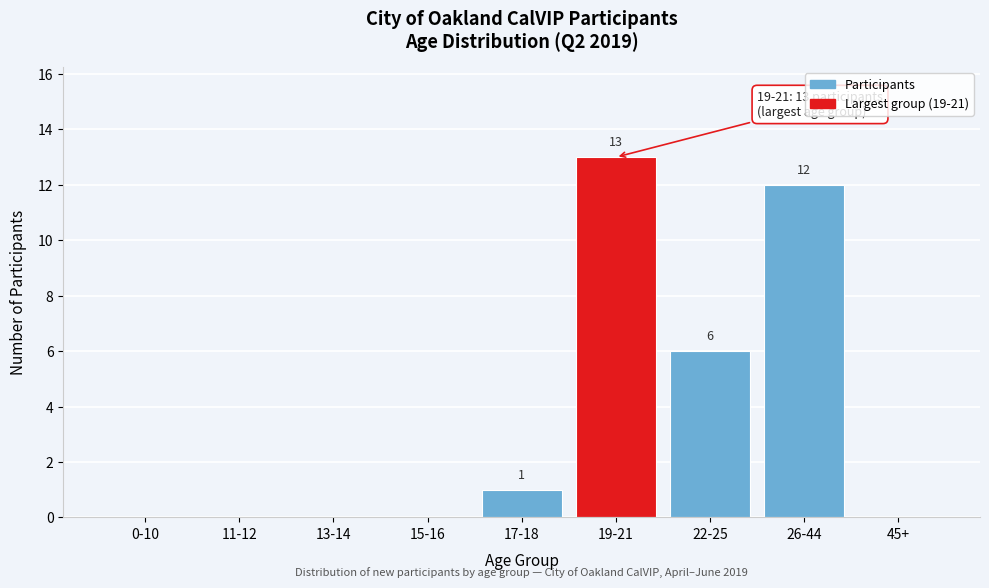

Reading left to right, what are all the values shown in this chart?

0-10=0	11-12=0	13-14=0	15-16=0	17-18=1	19-21=13	22-25=6	26-44=12	45+=0